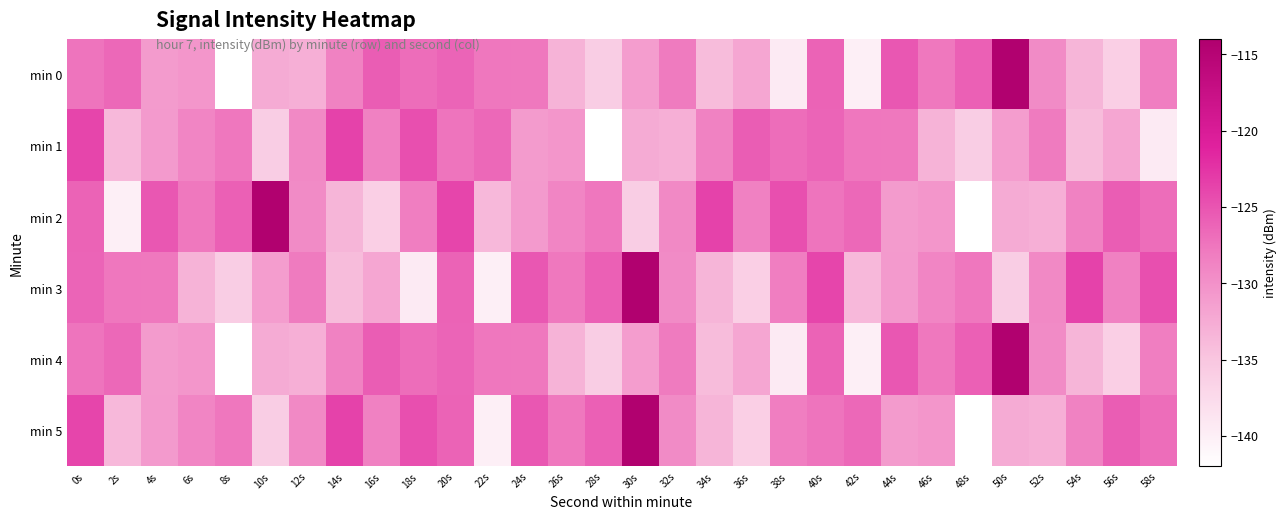

Reading right to left, extract all data points from this chart.

min 0: 58s=-128.3	56s=-136.1	54s=-133.4	52s=-129.5	50s=-114.3	48s=-125.8	46s=-127.7	44s=-125.2	42s=-140.1	40s=-126.1	38s=-139.4	36s=-132.0	34s=-134.1	32s=-127.9	30s=-131.1	28s=-135.9	26s=-133.2	24s=-127.7	22s=-127.6	20s=-126.2	18s=-126.9	16s=-125.6	14s=-128.6	12s=-132.8	10s=-132.5	8s=-142.0	6s=-130.5	4s=-131.0	2s=-126.6	0s=-127.4
min 1: 58s=-139.4	56s=-132.0	54s=-134.1	52s=-127.9	50s=-131.1	48s=-135.9	46s=-133.2	44s=-127.7	42s=-127.6	40s=-126.2	38s=-126.9	36s=-125.6	34s=-128.6	32s=-132.8	30s=-132.5	28s=-142.0	26s=-130.5	24s=-131.0	22s=-126.6	20s=-127.4	18s=-124.6	16s=-128.5	14s=-123.6	12s=-129.3	10s=-136.0	8s=-127.6	6s=-128.9	4s=-130.9	2s=-133.7	0s=-123.8
min 2: 58s=-126.9	56s=-125.6	54s=-128.6	52s=-132.8	50s=-132.5	48s=-142.0	46s=-130.5	44s=-131.0	42s=-126.6	40s=-127.4	38s=-124.6	36s=-128.5	34s=-123.6	32s=-129.3	30s=-136.0	28s=-127.6	26s=-128.9	24s=-130.9	22s=-133.7	20s=-123.8	18s=-128.3	16s=-136.1	14s=-133.4	12s=-129.5	10s=-114.3	8s=-125.8	6s=-127.7	4s=-125.2	2s=-140.1	0s=-126.1
min 3: 58s=-124.6	56s=-128.5	54s=-123.6	52s=-129.3	50s=-136.0	48s=-127.6	46s=-128.9	44s=-130.9	42s=-133.7	40s=-123.8	38s=-128.3	36s=-136.1	34s=-133.4	32s=-129.5	30s=-114.3	28s=-125.8	26s=-127.7	24s=-125.2	22s=-140.1	20s=-126.1	18s=-139.4	16s=-132.0	14s=-134.1	12s=-127.9	10s=-131.1	8s=-135.9	6s=-133.2	4s=-127.7	2s=-127.6	0s=-126.2
min 4: 58s=-128.3	56s=-136.1	54s=-133.4	52s=-129.5	50s=-114.3	48s=-125.8	46s=-127.7	44s=-125.2	42s=-140.1	40s=-126.1	38s=-139.4	36s=-132.0	34s=-134.1	32s=-127.9	30s=-131.1	28s=-135.9	26s=-133.2	24s=-127.7	22s=-127.6	20s=-126.2	18s=-126.9	16s=-125.6	14s=-128.6	12s=-132.8	10s=-132.5	8s=-142.0	6s=-130.5	4s=-131.0	2s=-126.6	0s=-127.4
min 5: 58s=-126.9	56s=-125.6	54s=-128.6	52s=-132.8	50s=-132.5	48s=-142.0	46s=-130.5	44s=-131.0	42s=-126.6	40s=-127.4	38s=-128.3	36s=-136.1	34s=-133.4	32s=-129.5	30s=-114.3	28s=-125.8	26s=-127.7	24s=-125.2	22s=-140.1	20s=-126.1	18s=-124.6	16s=-128.5	14s=-123.6	12s=-129.3	10s=-136.0	8s=-127.6	6s=-128.9	4s=-130.9	2s=-133.7	0s=-123.8